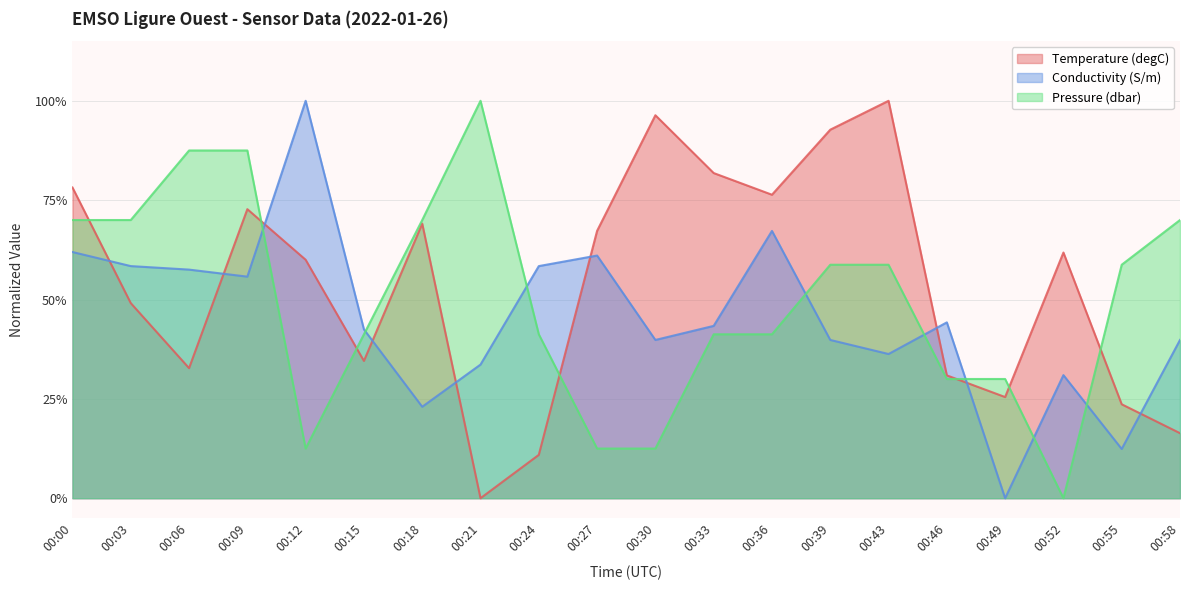

Rank the series by their average value, from lowest to highest.

Conductivity (S/m), Pressure (dbar), Temperature (degC)